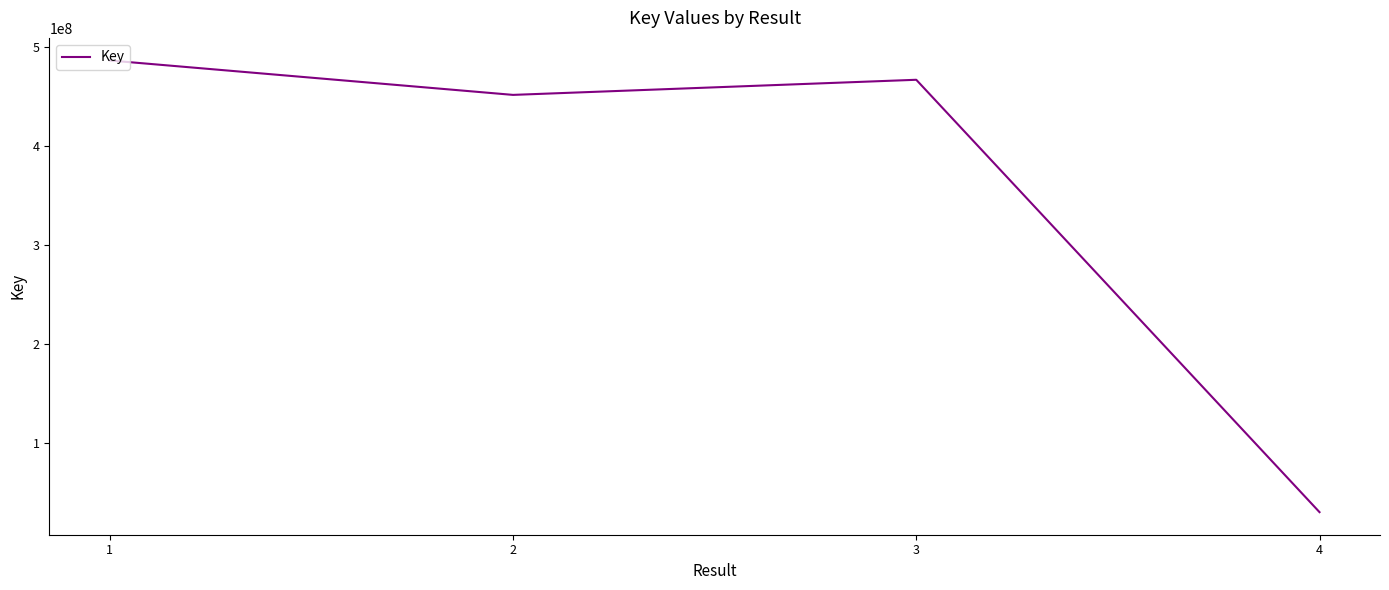

The chart shows a value of 466819687 at 3. True or false?

True